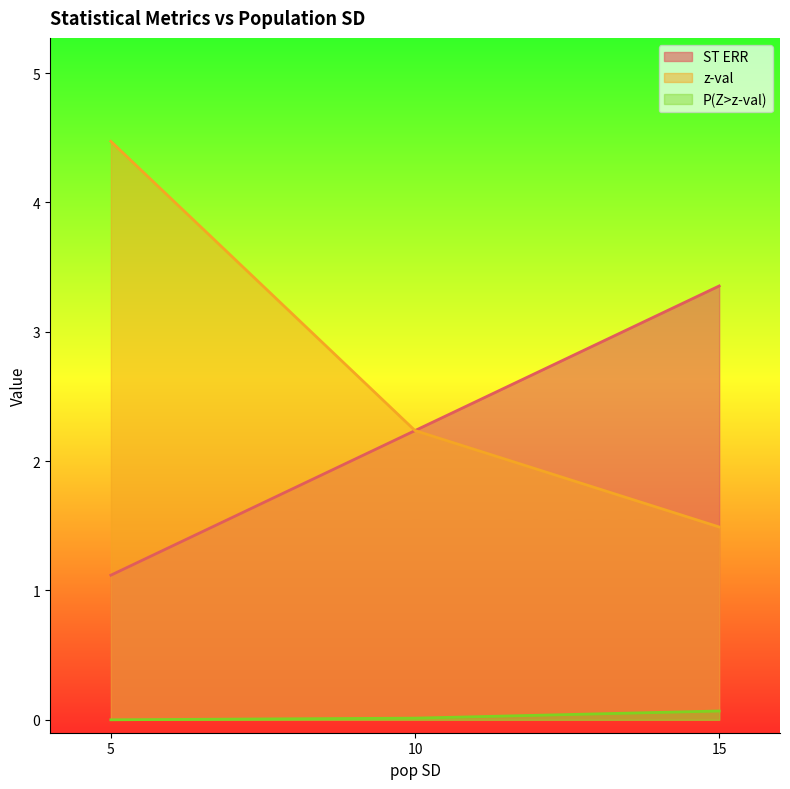

Reading left to right, extract all data points from this chart.

ST ERR: 5=1.1	10=2.2	15=3.4
z-val: 5=4.5	10=2.2	15=1.5
P(Z>z-val): 5=0.0	10=0.0	15=0.1